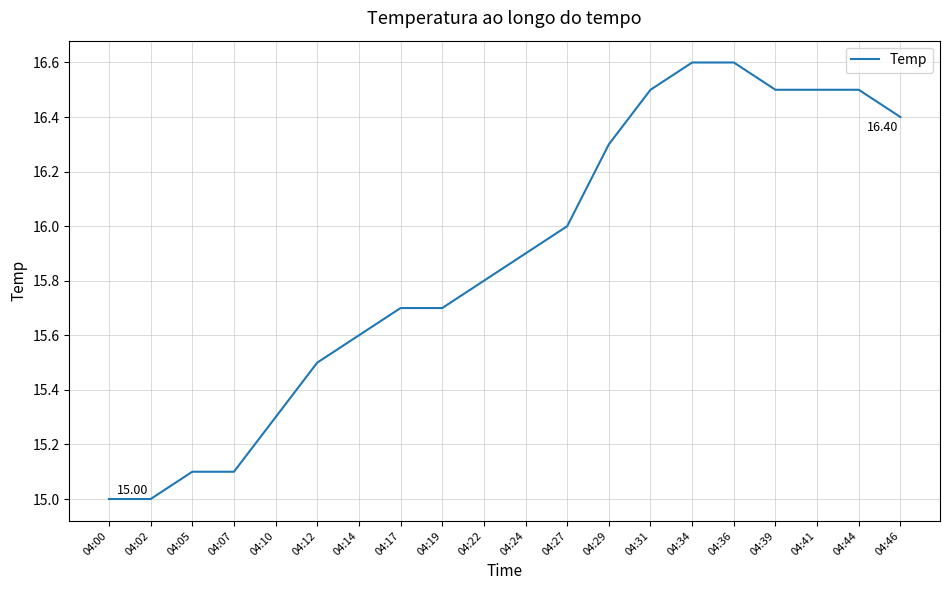

What is the change in value from 04:00 to 04:22?

+0.8